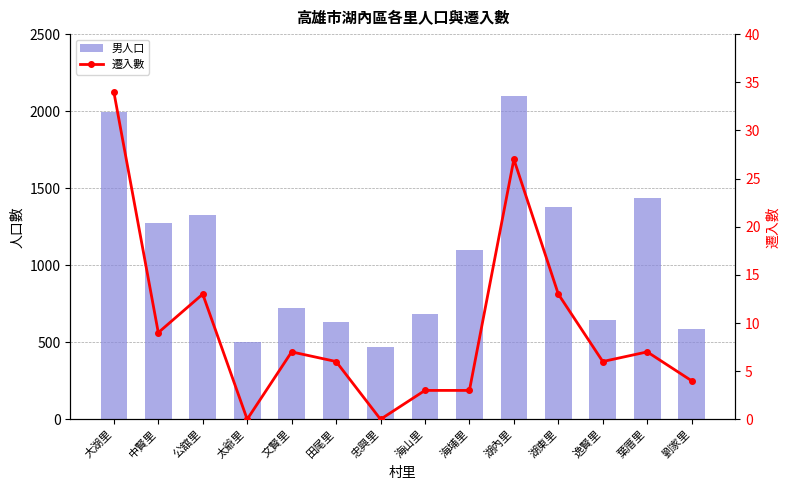

Which category has the highest value across all series?

湖內里